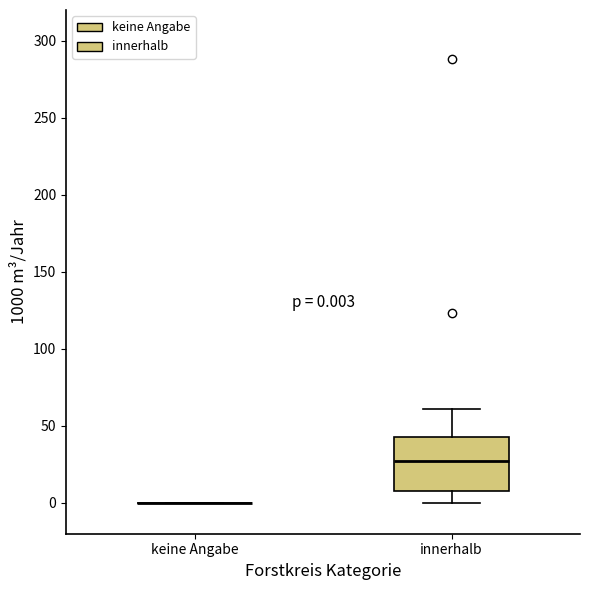

Comparing the boxes themselves (not the whiskers), which one is the tallest?

innerhalb